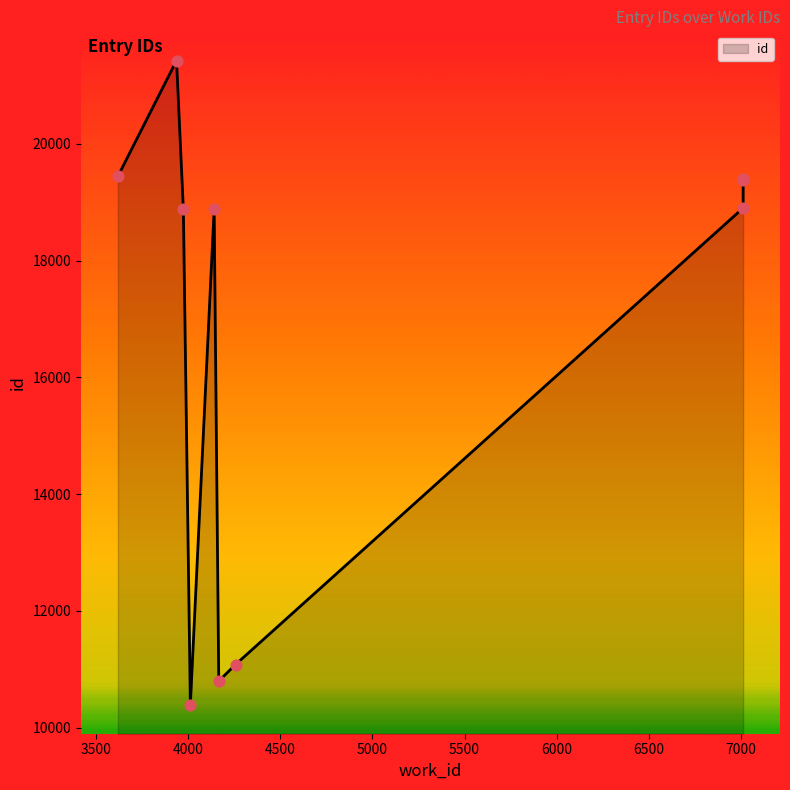

What is the change in value from 4142 to 7011?

+510